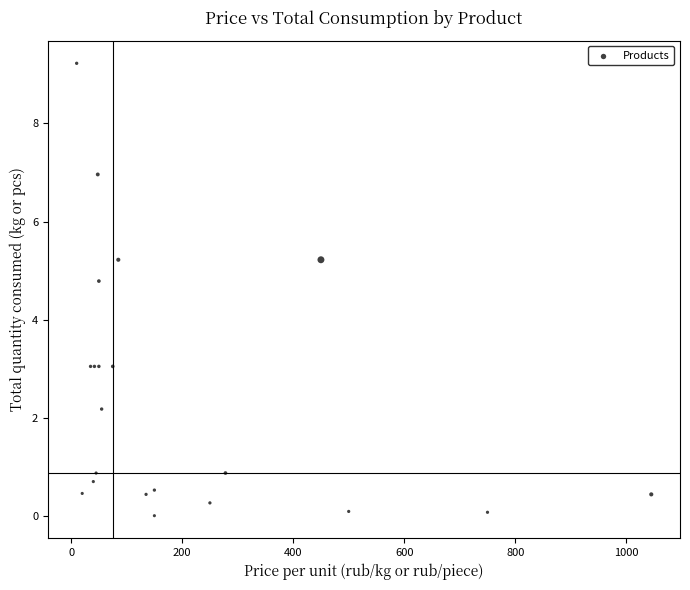

What Y value in the scatter plot is closest to 4?

4.8